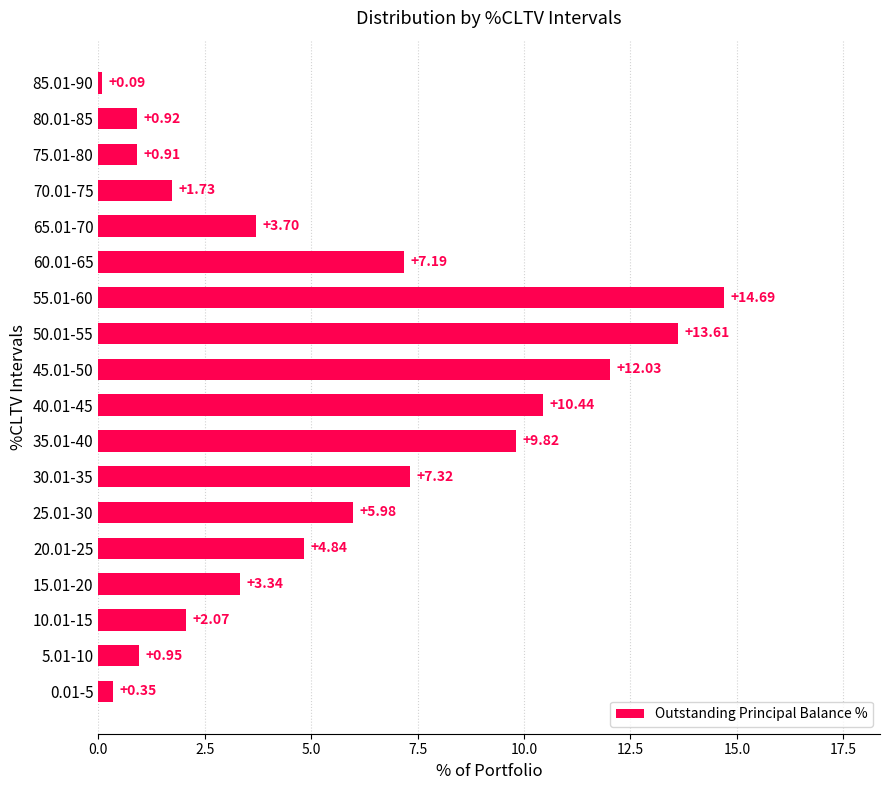

List the labels in order of value, largest first.

55.01-60, 50.01-55, 45.01-50, 40.01-45, 35.01-40, 30.01-35, 60.01-65, 25.01-30, 20.01-25, 65.01-70, 15.01-20, 10.01-15, 70.01-75, 5.01-10, 80.01-85, 75.01-80, 0.01-5, 85.01-90